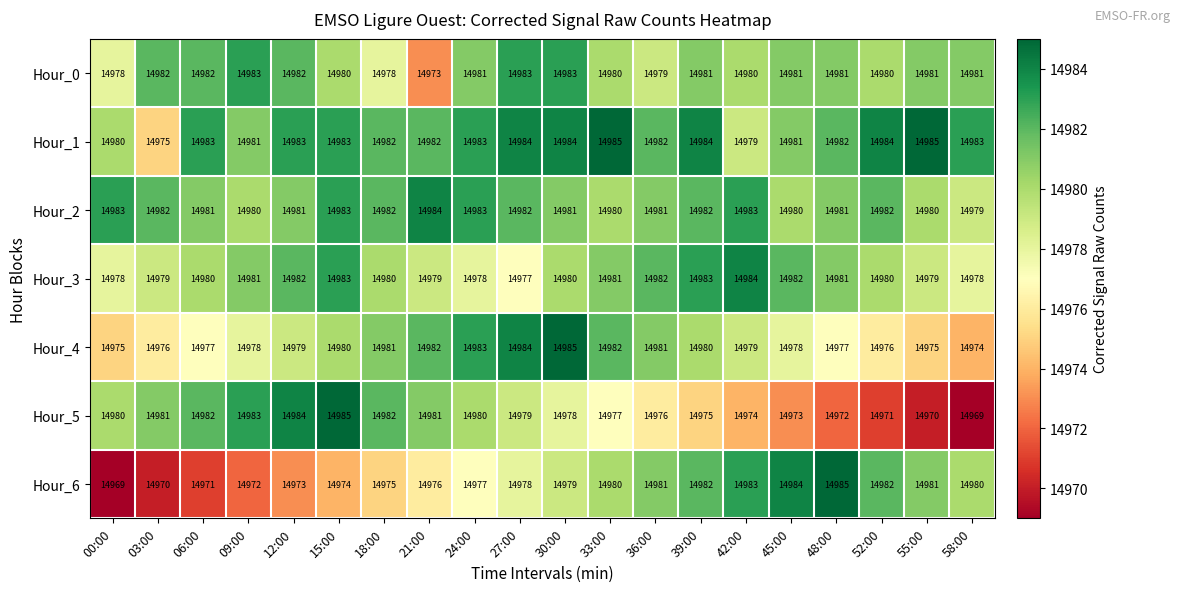

Is it true that Hour_4 equals 14979 at 12:00?

True